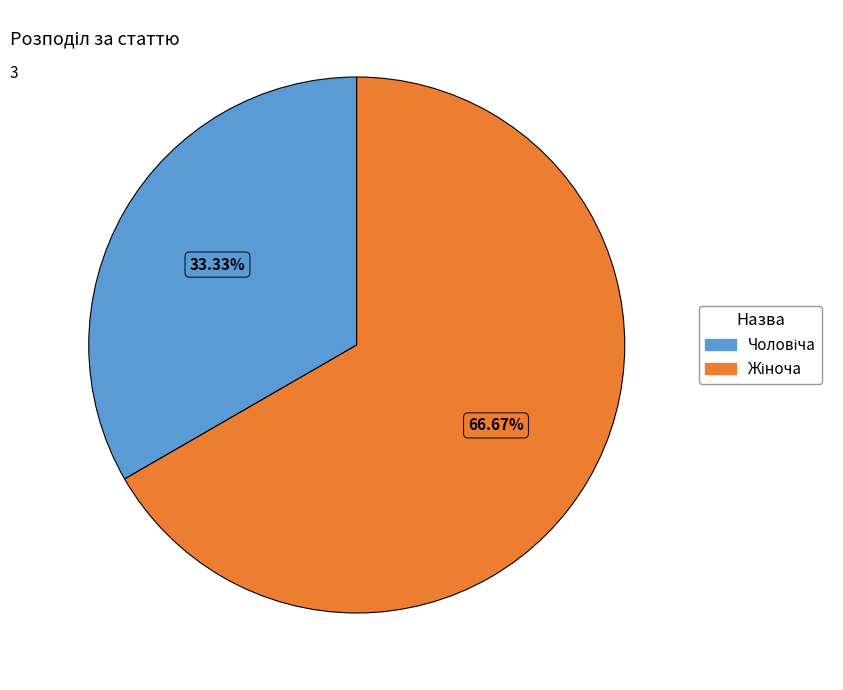

Does any single category account for the majority?

Yes